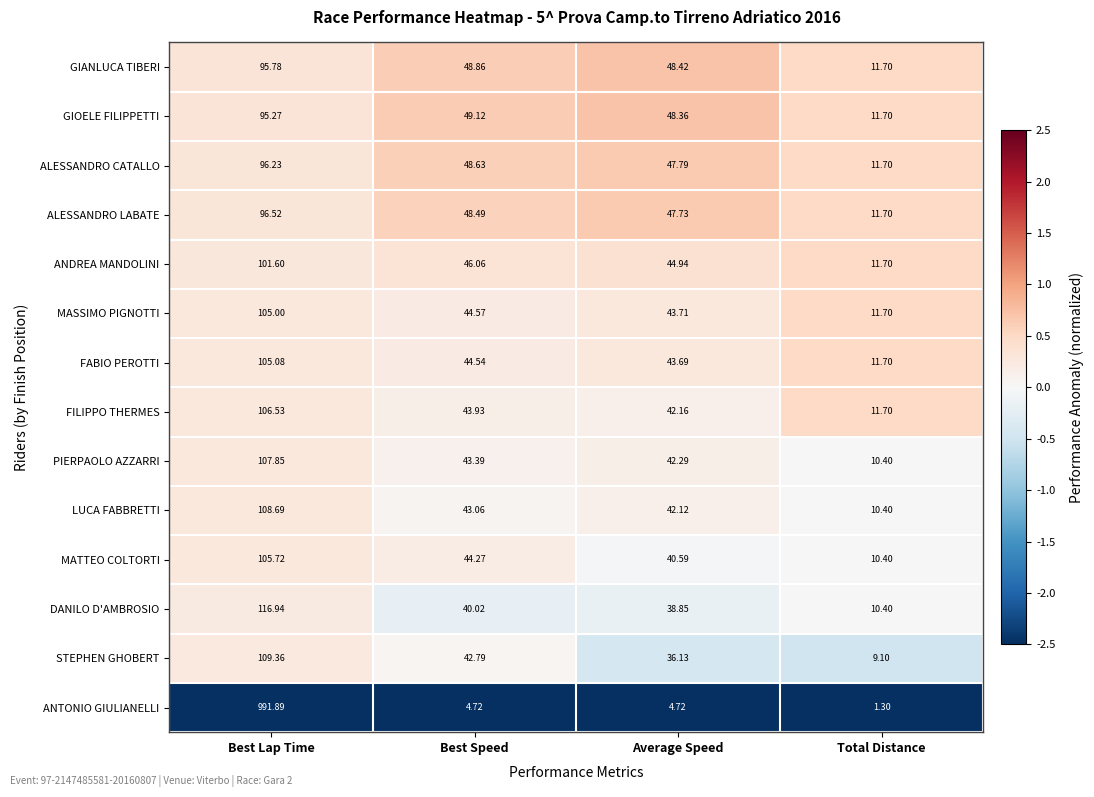

Between Best Speed and Total Distance, which series saw the biggest shift?

GIOELE FILIPPETTI